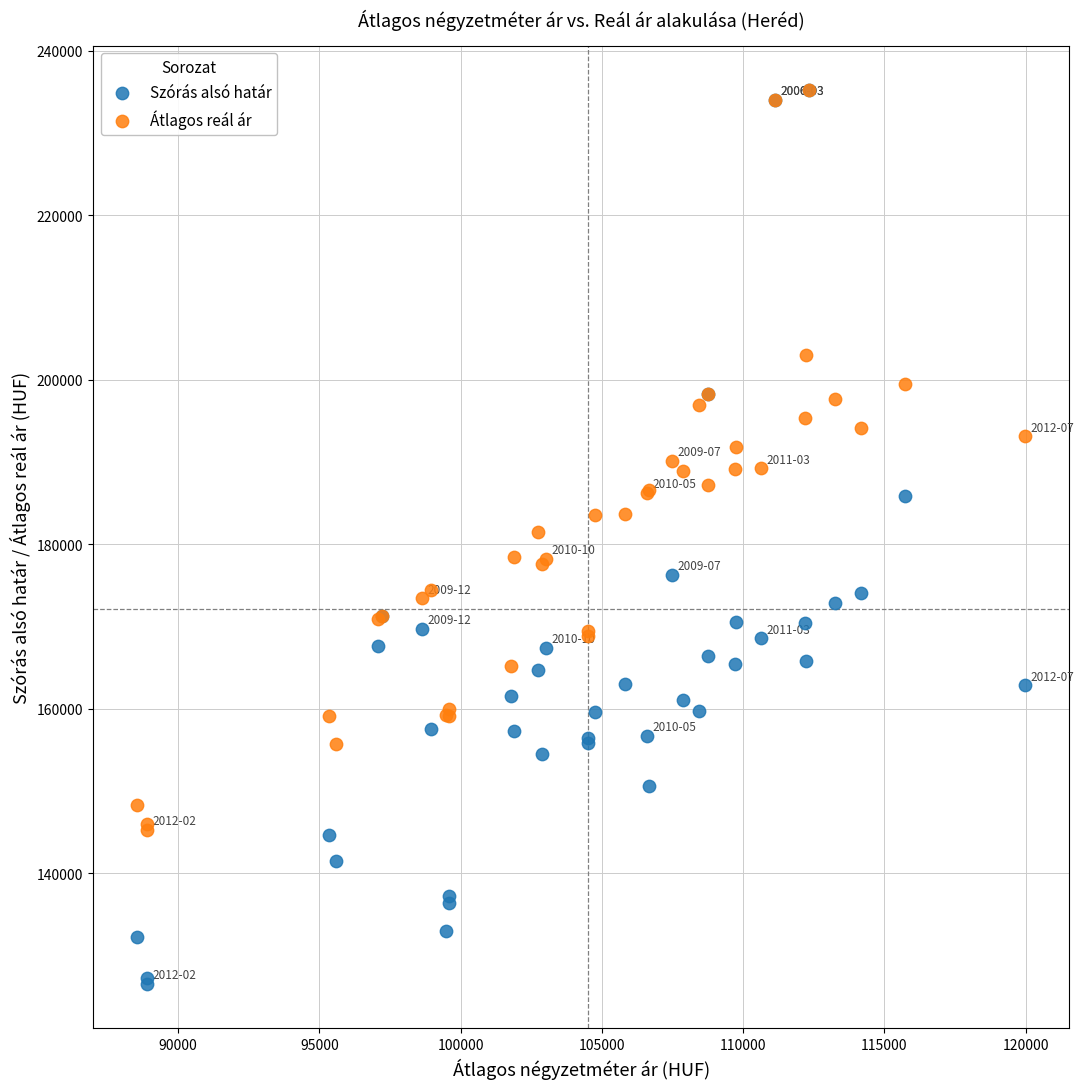

What are all the series names shown in the legend?

Szórás alsó határ, Átlagos reál ár